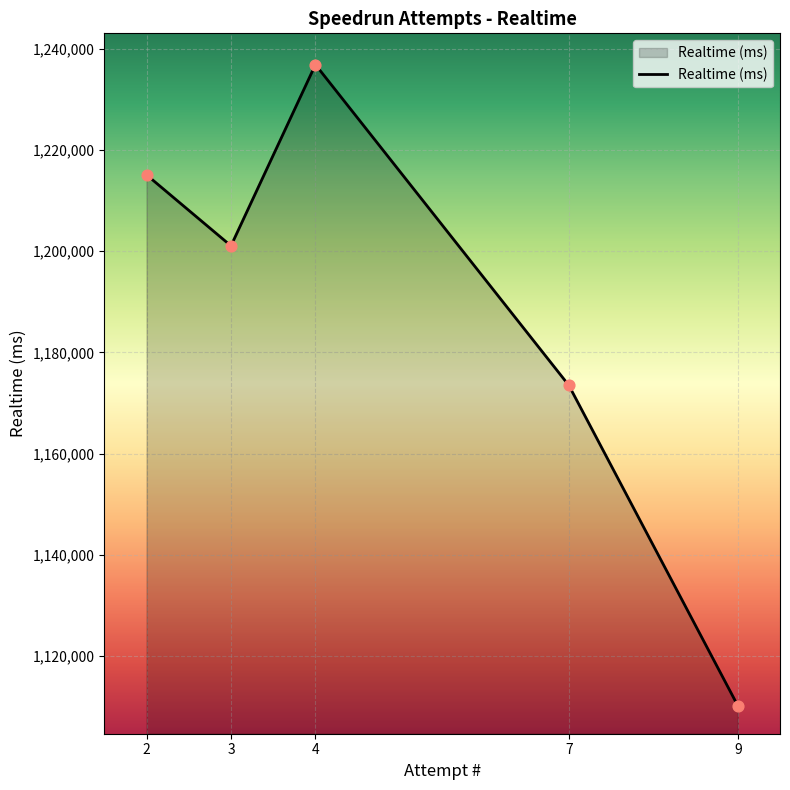

What is the ratio of the value at 3 to the value at 2?

1.0